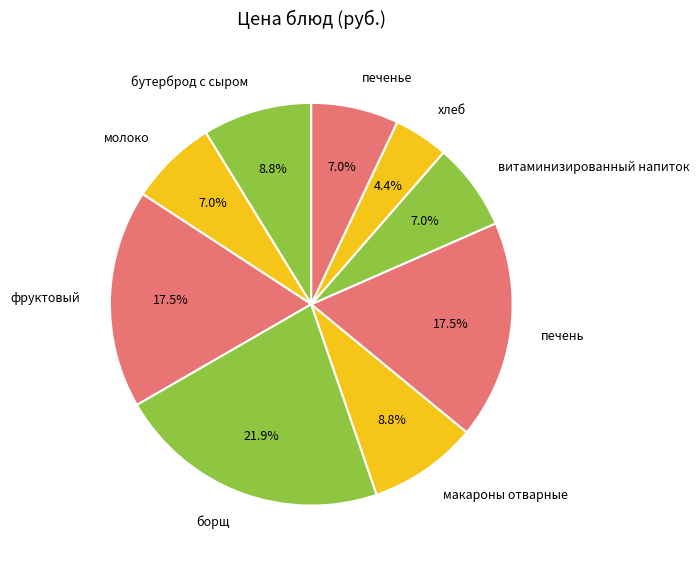

To the nearest percent, what is the combined percentage of хлеб and борщ?

26%